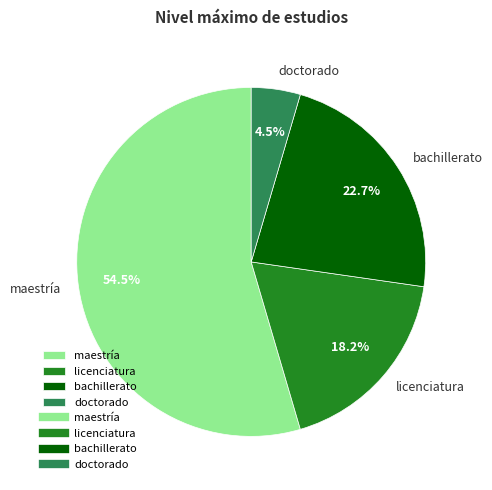

What is the ratio of the value at maestría to the value at bachillerato?

2.4